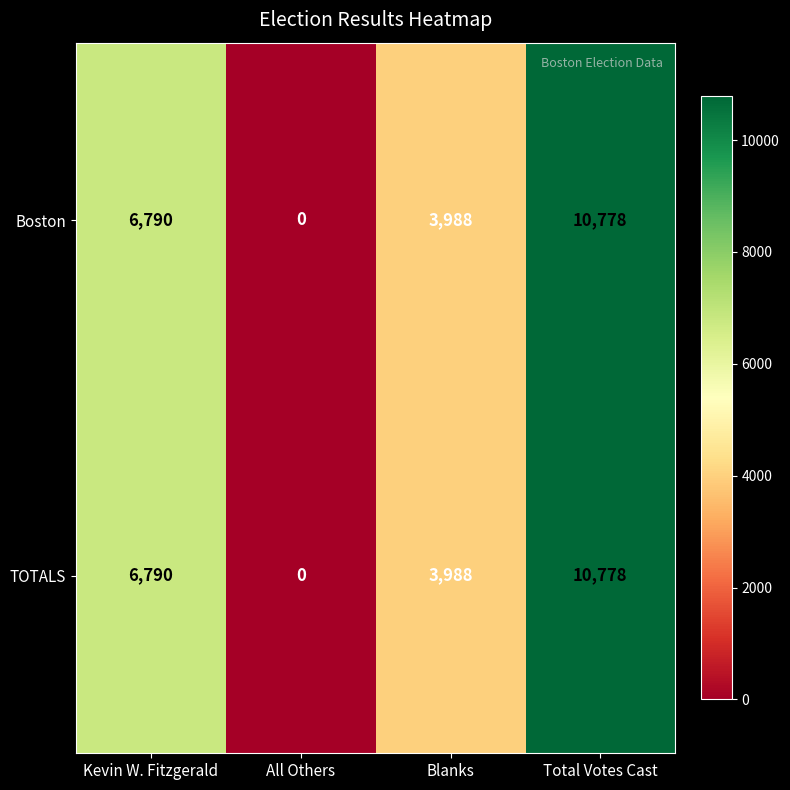

The value of Boston at All Others is -3667. True or false?

False